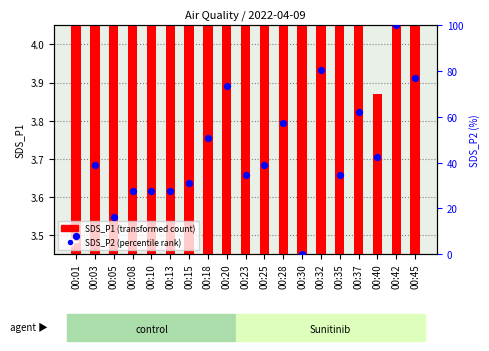

Which series contains the lowest Y value?

SDS_P2 (norm)